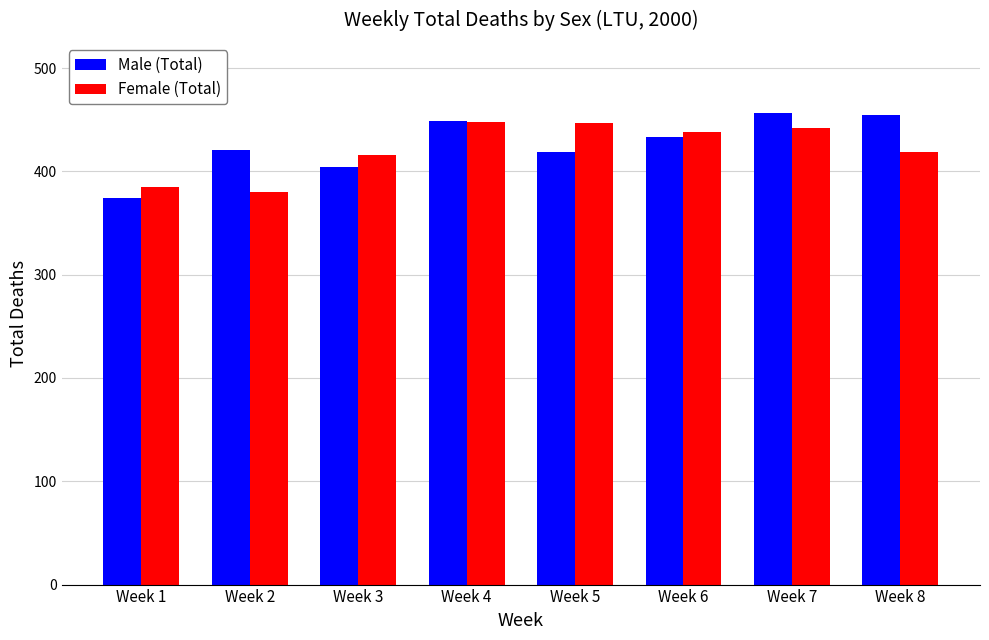

What is the spread (max minus min) of values at Week 1?

11